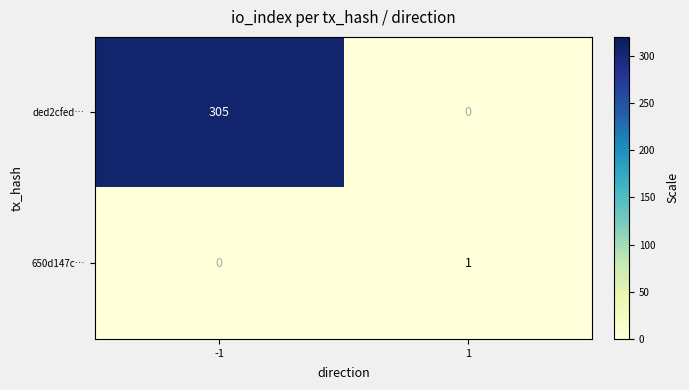

Which category has the highest value across all series?

-1